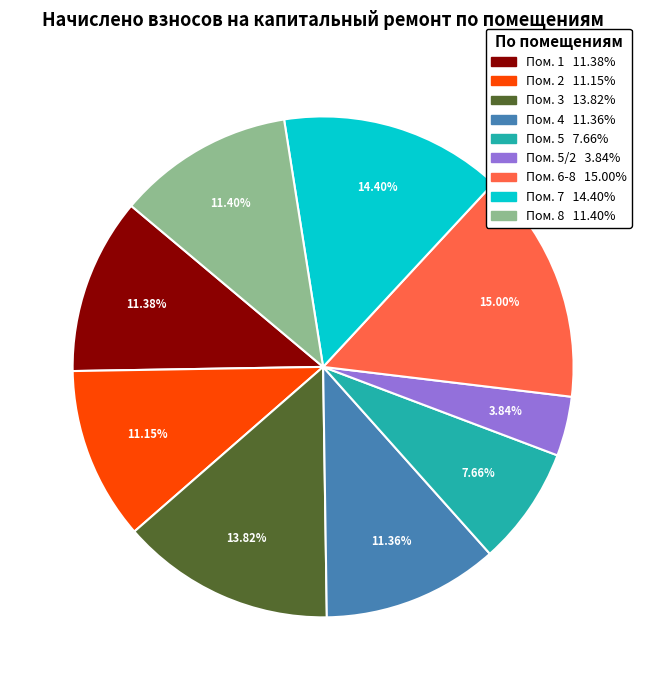

Does any single category account for the majority?

No